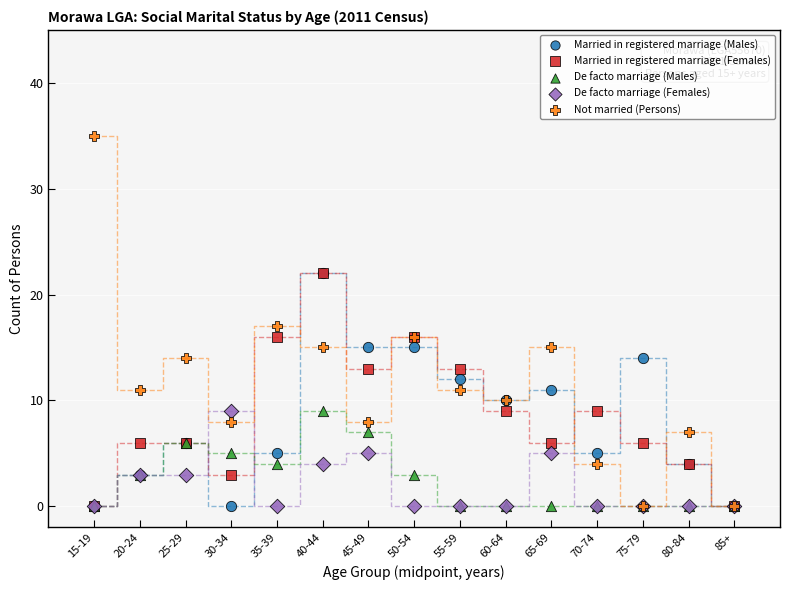

What are all the series names shown in the legend?

Married in registered marriage (Males), Married in registered marriage (Females), De facto marriage (Males), De facto marriage (Females), Not married (Persons)